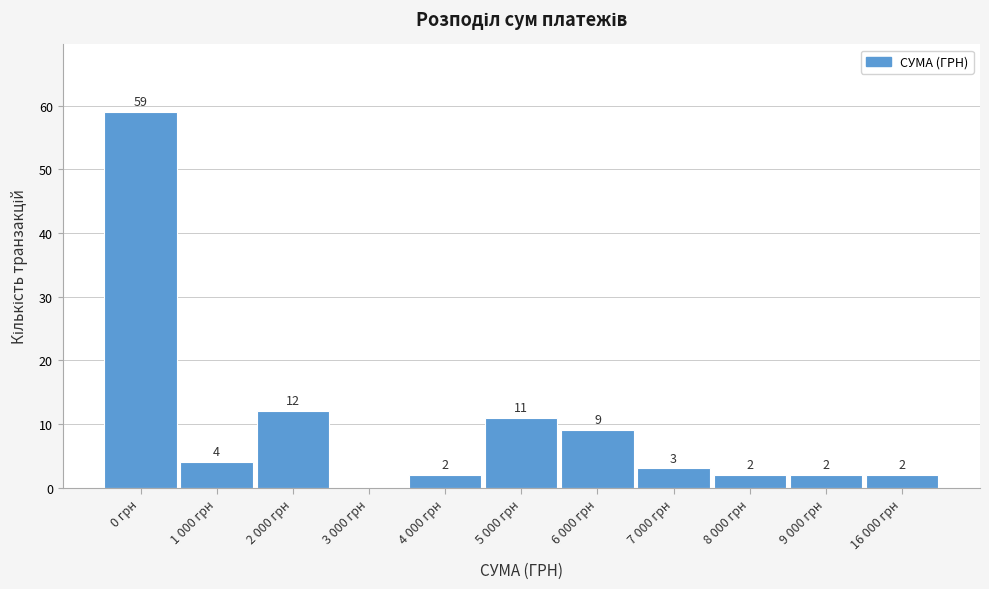

Reading right to left, transcribe all the data shown in this chart.

16 000 грн=2	9 000 грн=2	8 000 грн=2	7 000 грн=3	6 000 грн=9	5 000 грн=11	4 000 грн=2	3 000 грн=0	2 000 грн=12	1 000 грн=4	0 грн=59